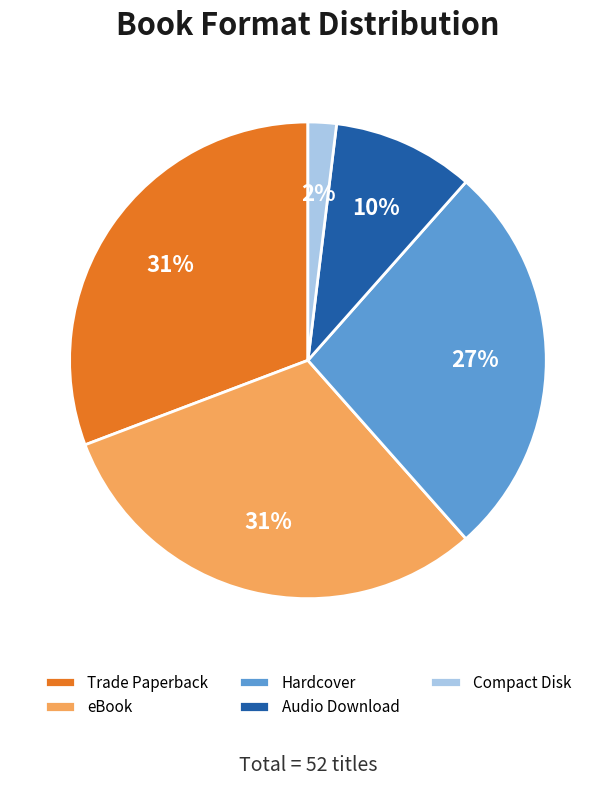

The Hardcover slice represents 20% of the pie. True or false?

False